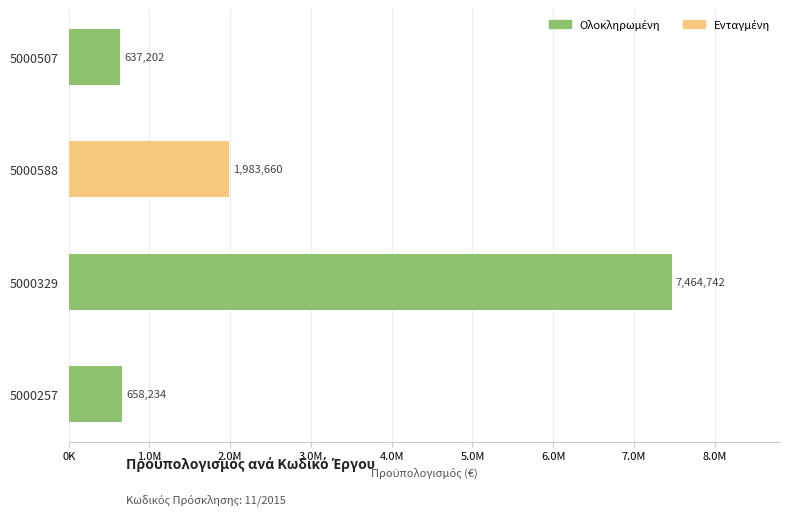

Does the chart contain any negative values?

No